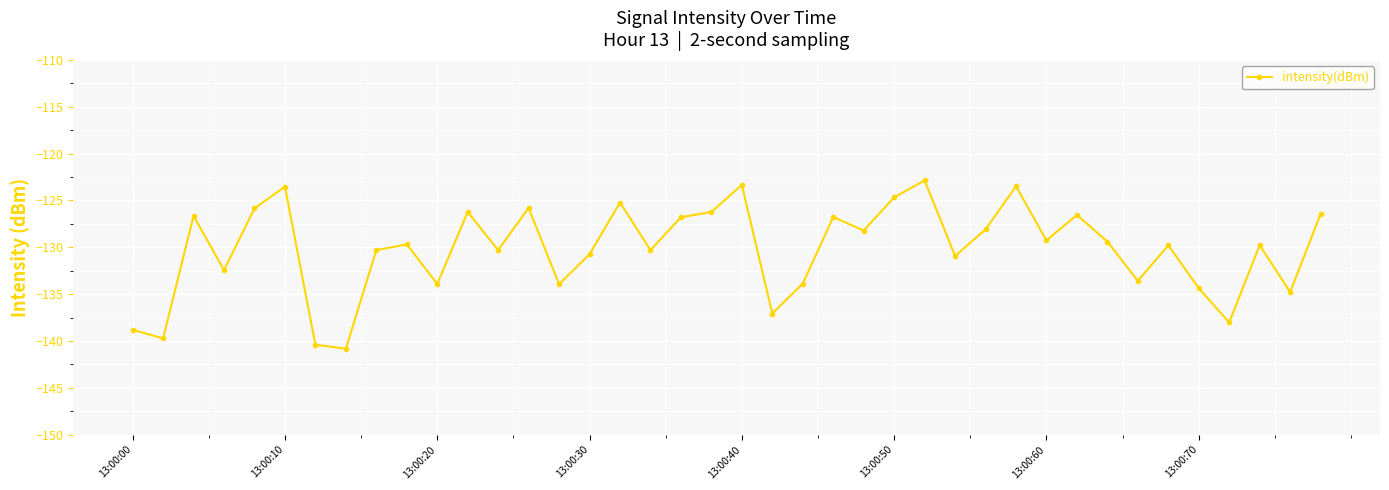

How many lines are shown in the chart?

1